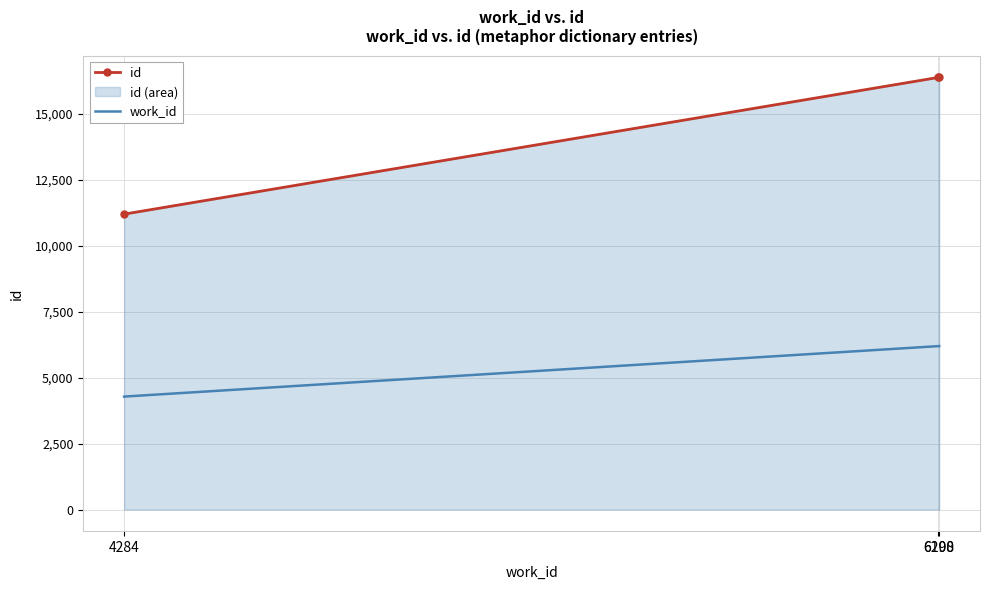

At how many categories does at least one series exceed 15729?

2